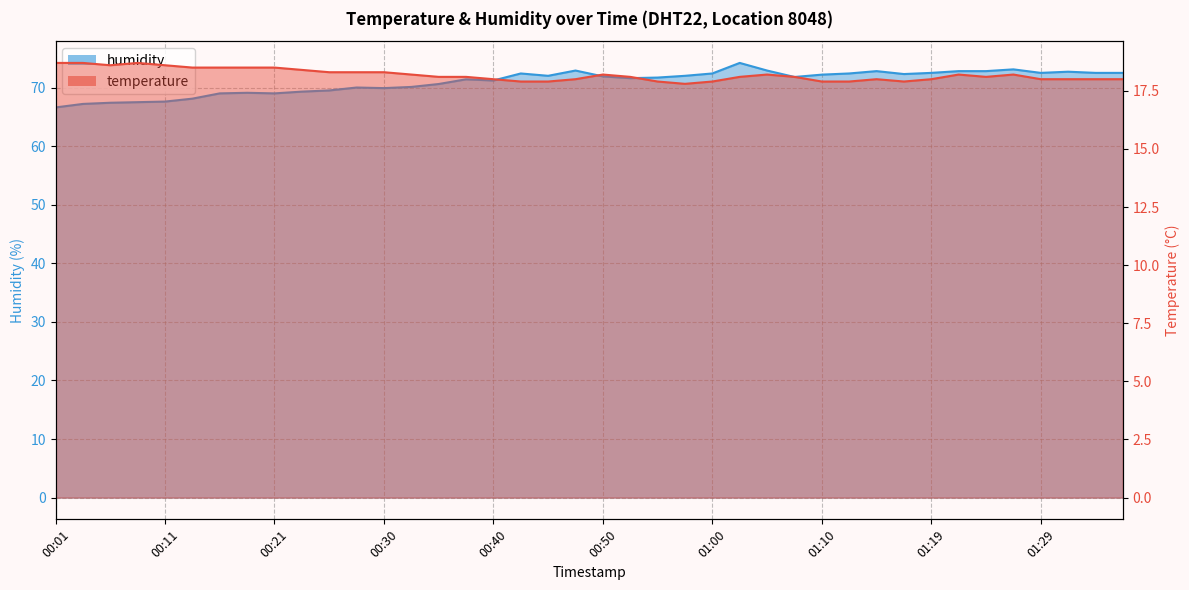

What is the maximum value shown in the chart?

74.2